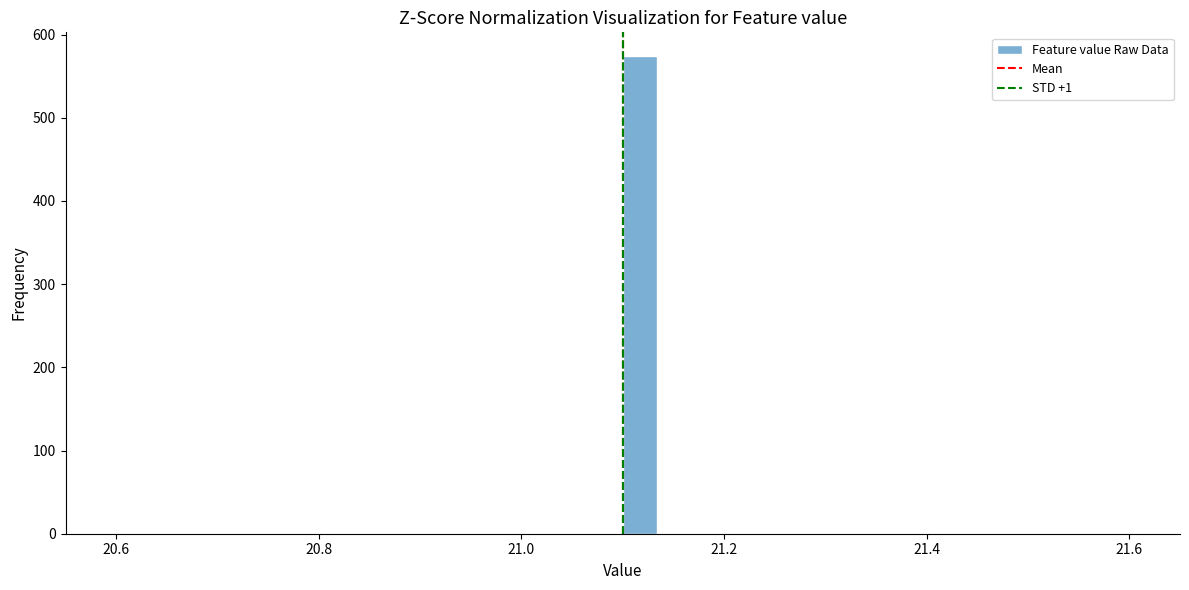

Around what value on the x-axis is the tallest bar? Give the approximate position of its centre, as read against the axis.

21.12